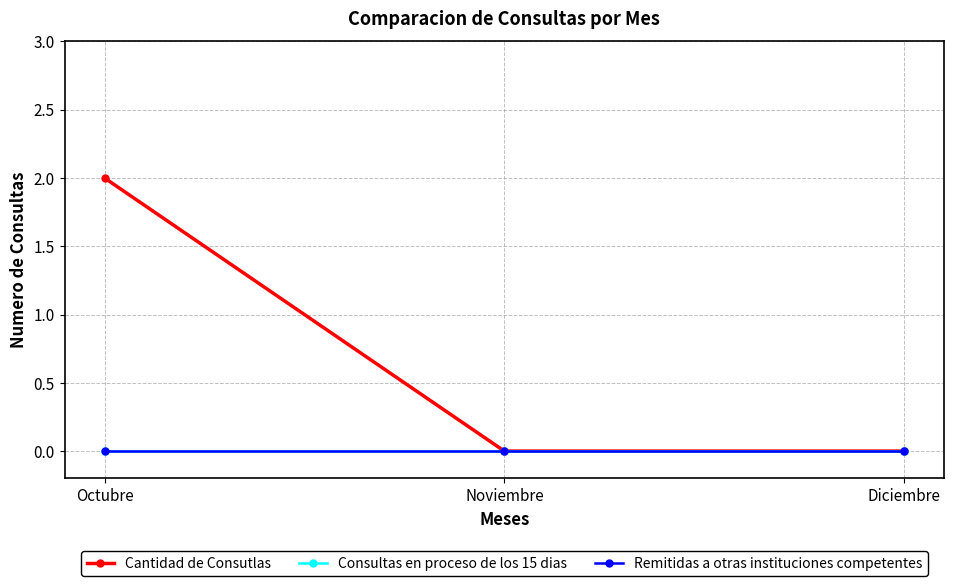

What is the difference between the maximum and minimum values in the Cantidad de Consutlas series?

2